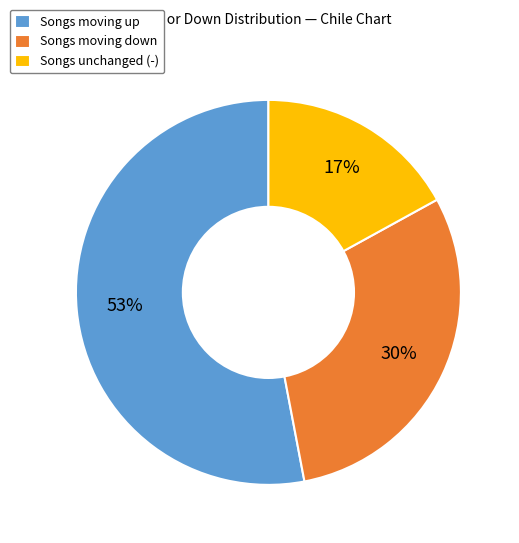

Is it true that Songs unchanged (-) is 17% of the pie?

True